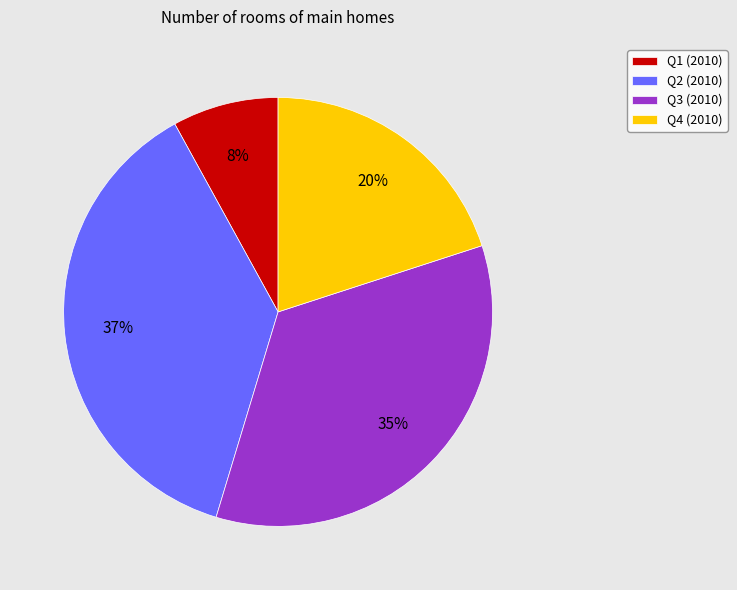

Which category has the smallest portion of the pie?

Q1